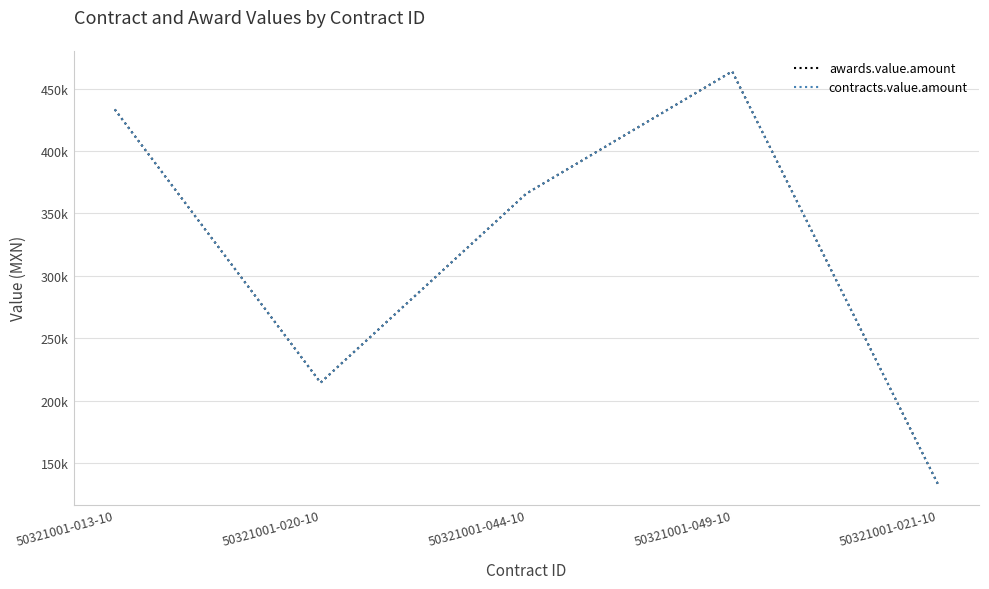

Reading left to right, transcribe all the data shown in this chart.

awards.value.amount: 50321001-013-10=433337.5	50321001-020-10=214406.9	50321001-044-10=365931.0	50321001-049-10=463788.6	50321001-021-10=133015.5
contracts.value.amount: 50321001-013-10=433337.5	50321001-020-10=214406.9	50321001-044-10=365931.0	50321001-049-10=463788.6	50321001-021-10=133015.5